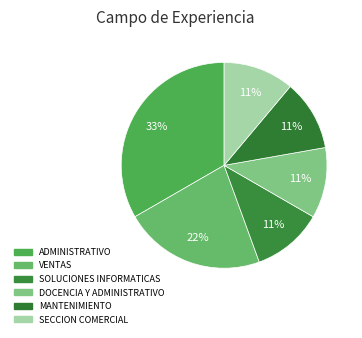

The MANTENIMIENTO slice represents 17% of the pie. True or false?

False